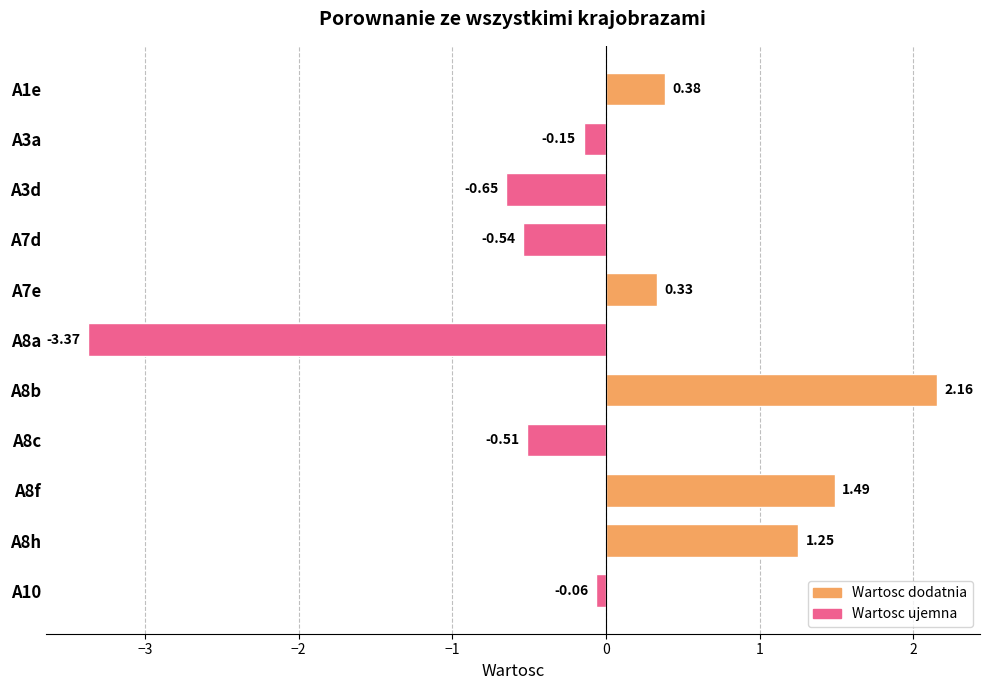

Are the bars grouped side by side (vs. stacked)?

No